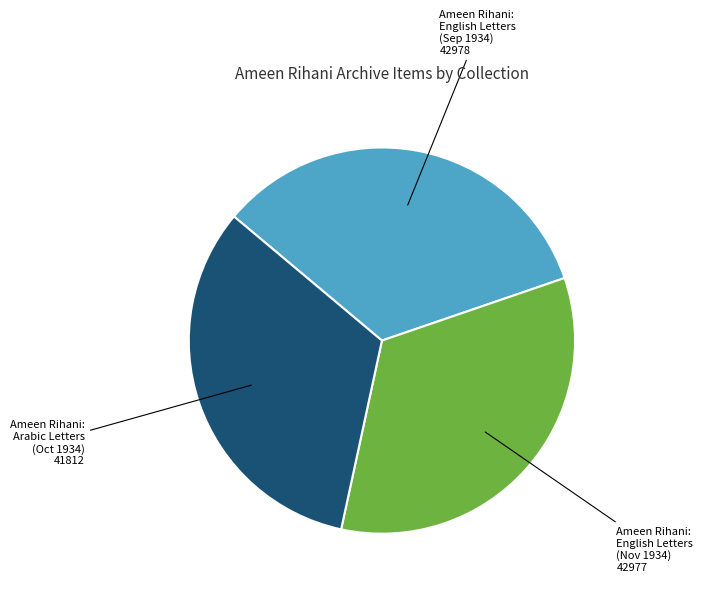

How many slices are in this pie chart?

3